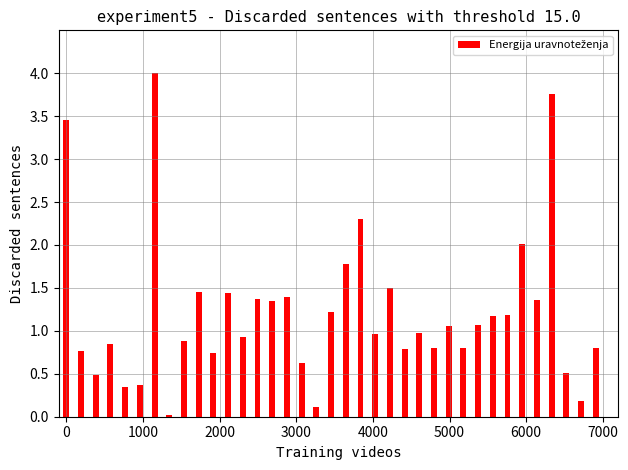

What is the difference between the maximum and second lowest values?

3.9